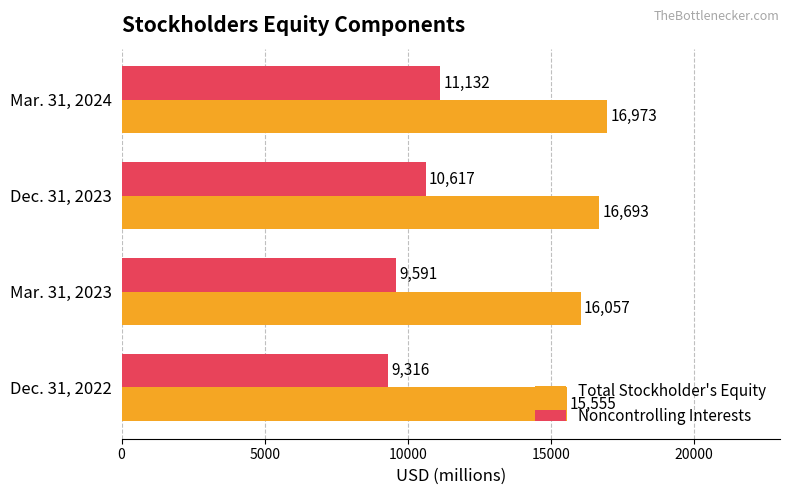

Which series has the largest range (max minus min)?

Noncontrolling Interests